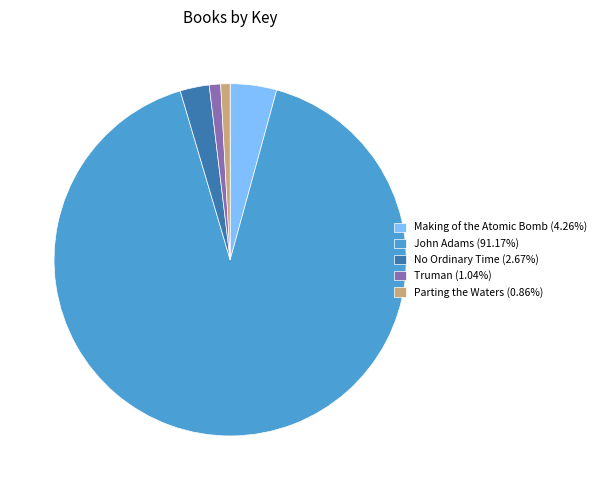

Is there any slice that represents more than half of the pie?

Yes